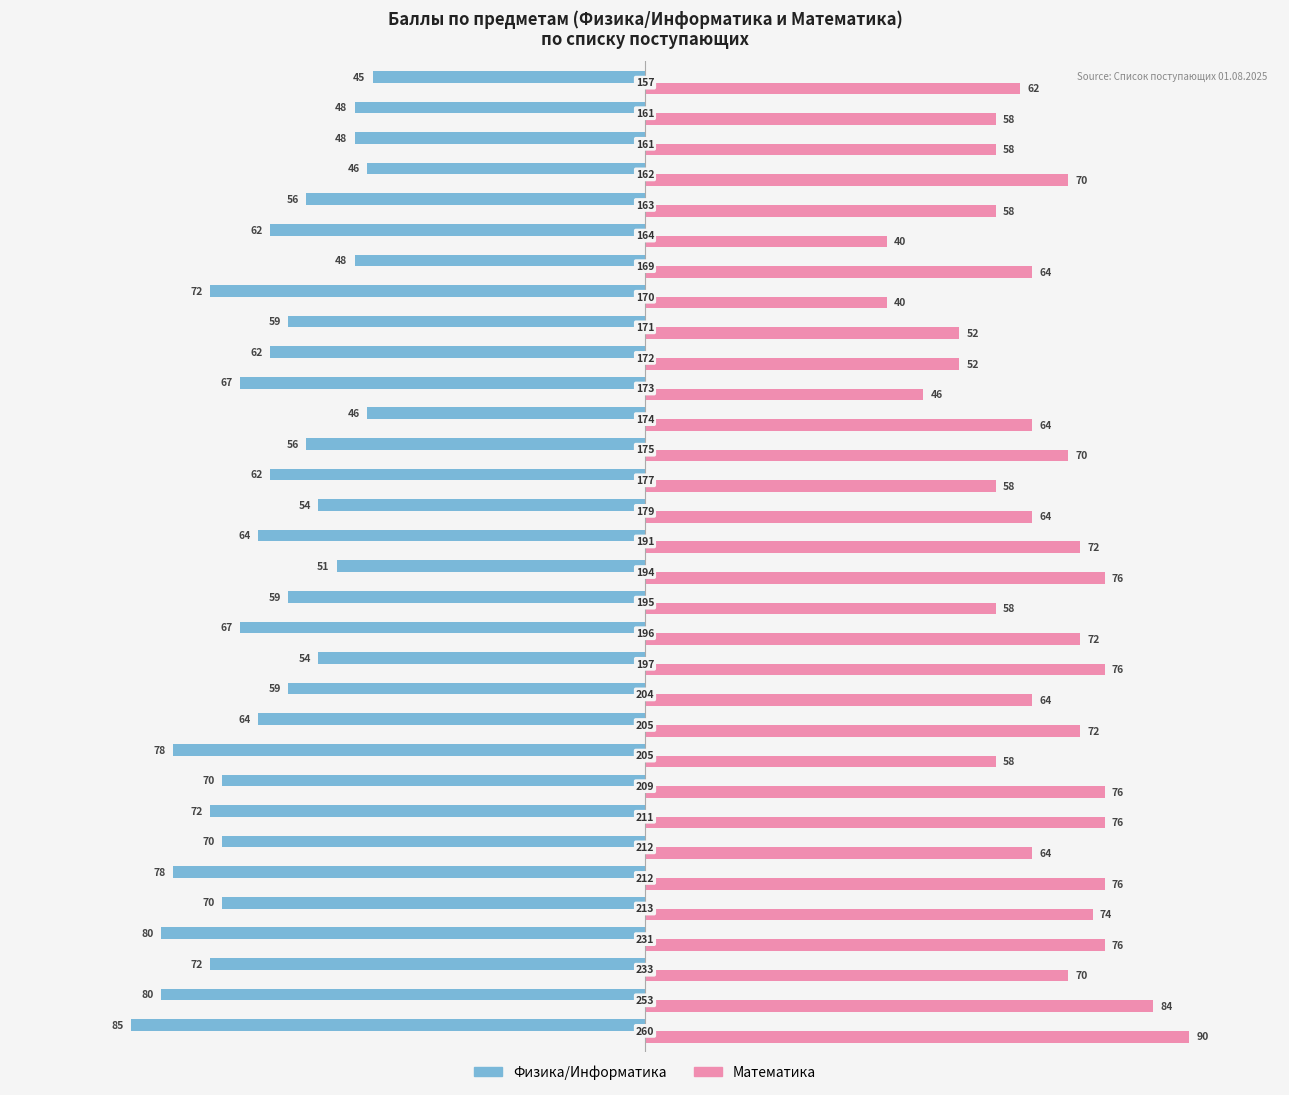

Which series has the largest range (max minus min)?

Математика